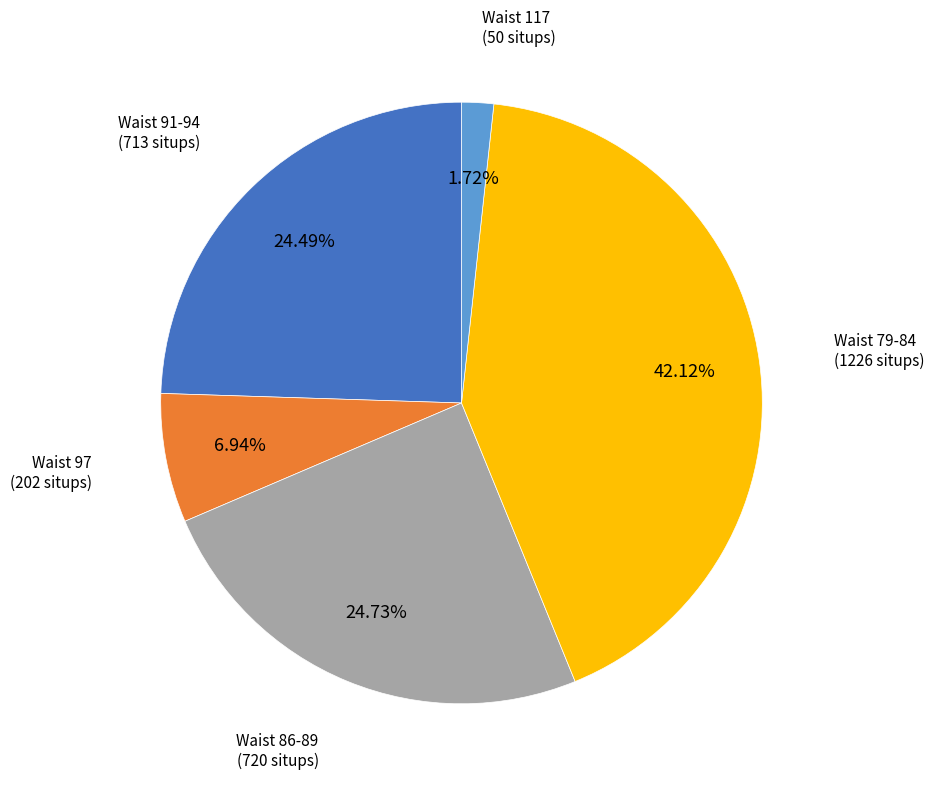

Count the number of slices in the pie.

5